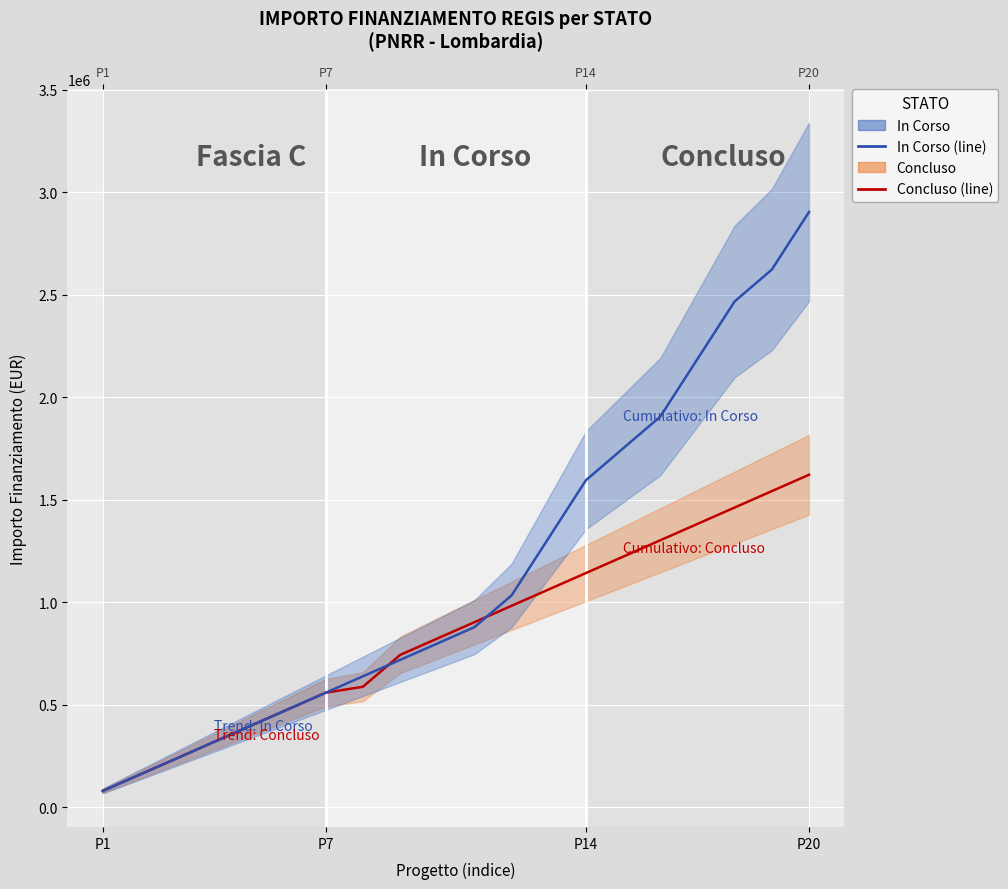

True or false: Concluso has more than 1 points higher than both neighbors.

False